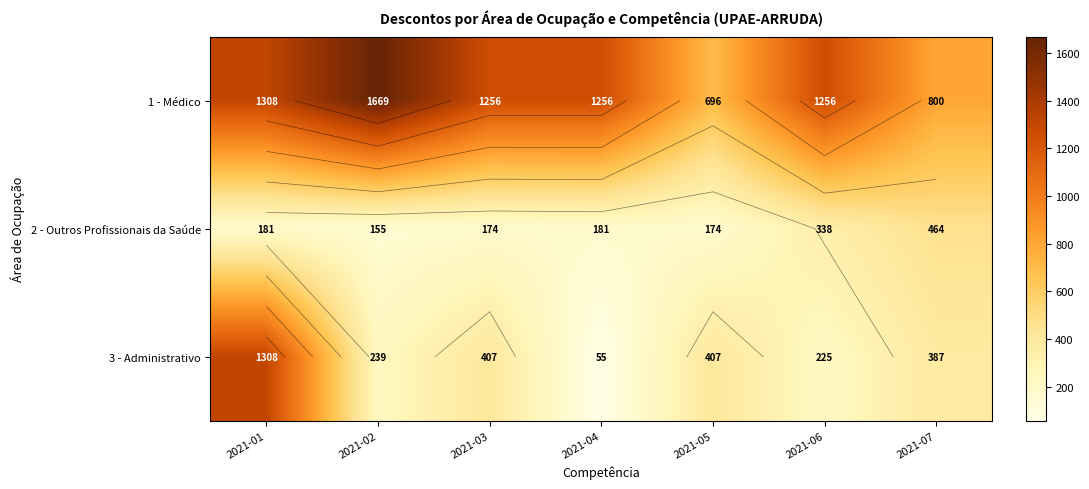

What is the difference between the highest and lowest values at 2021-05?

522.0